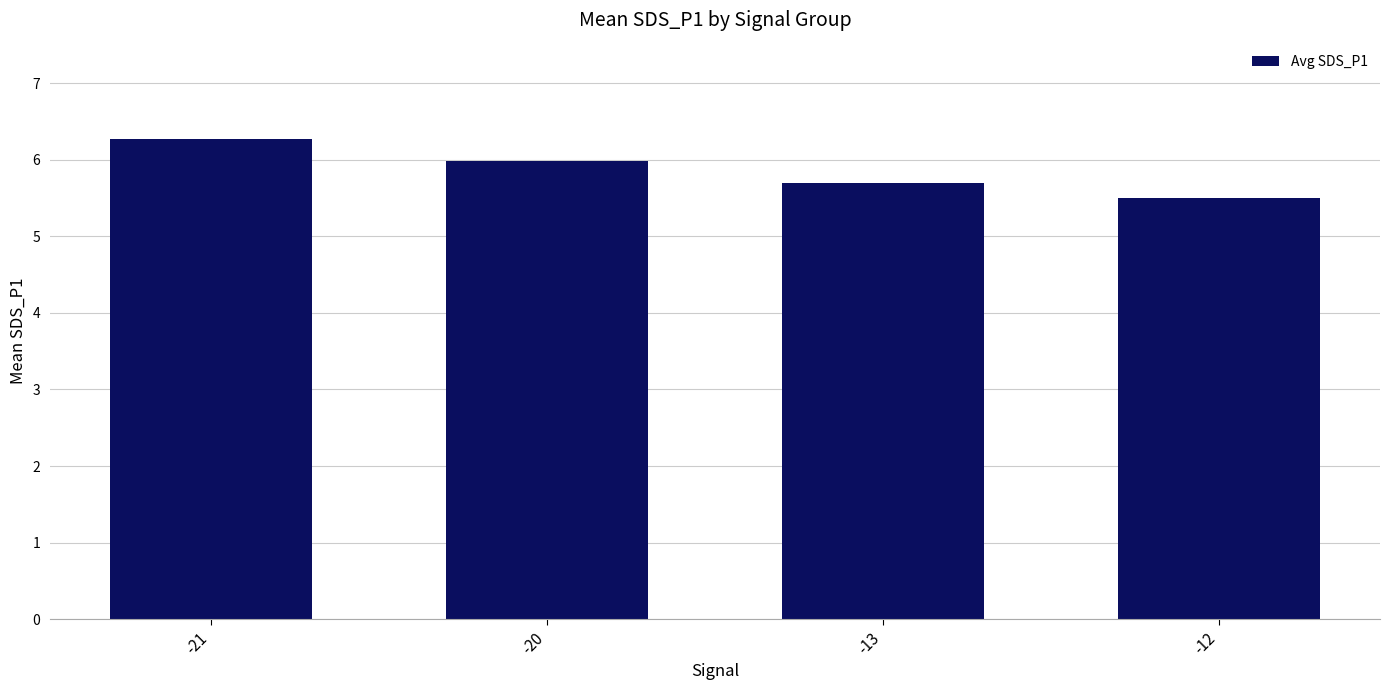

What is the difference between the maximum and minimum values?

0.8